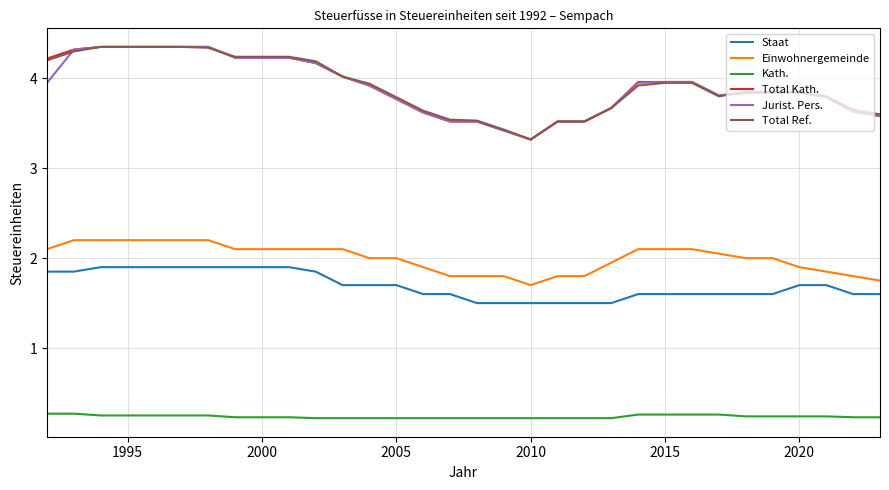

True or false: Kath. and Einwohnergemeinde cross at least once.

False